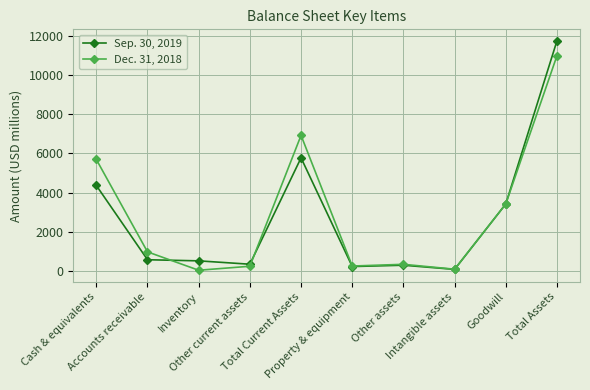

In Sep. 30, 2019, how many points are lower than both neighbors (excluding endpoints)?

3